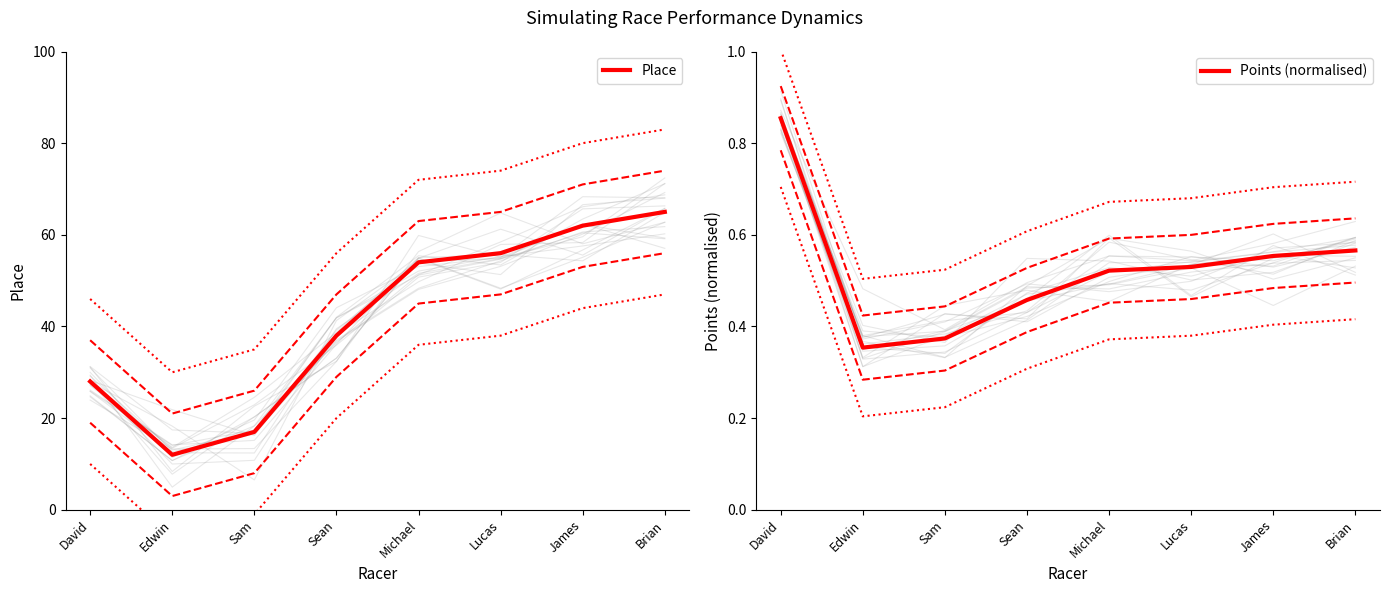

At Lucas, list the series in order from smallest to largest.

Points (normalised), Place